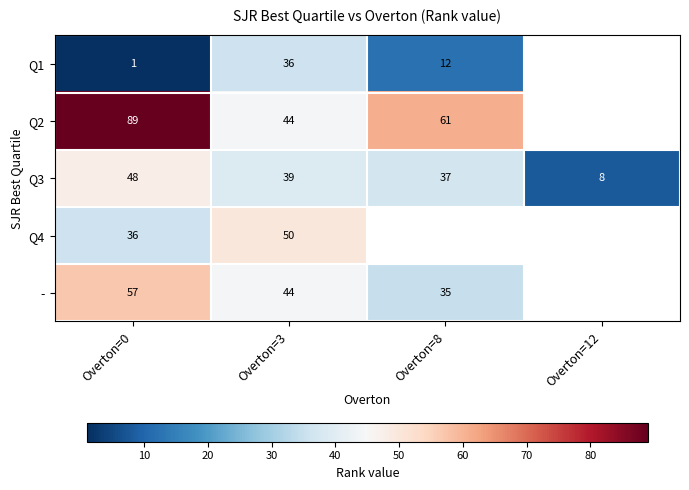

What is the maximum value shown in the chart?

89.0